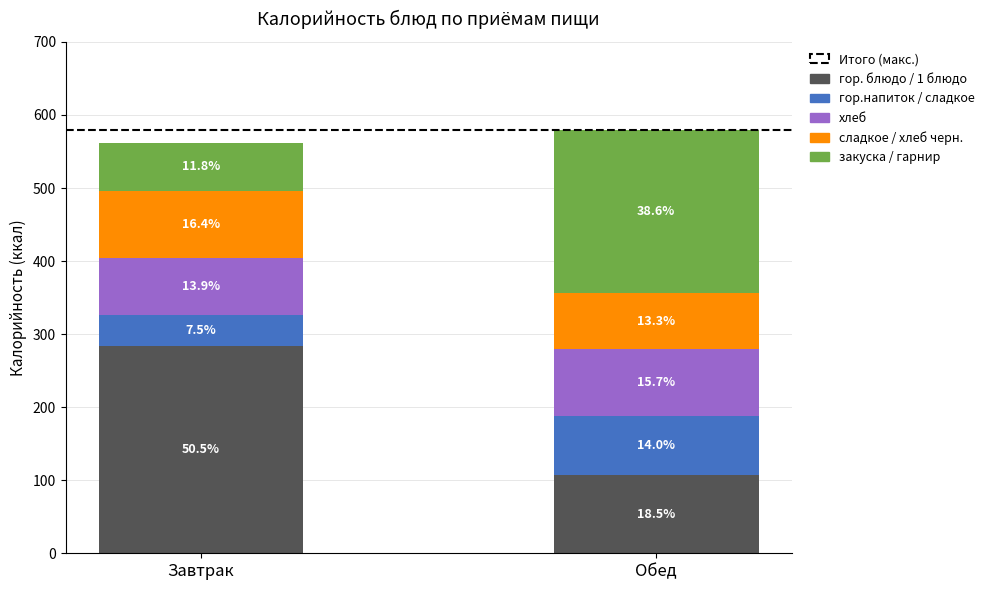

Are the bars grouped side by side (vs. stacked)?

No